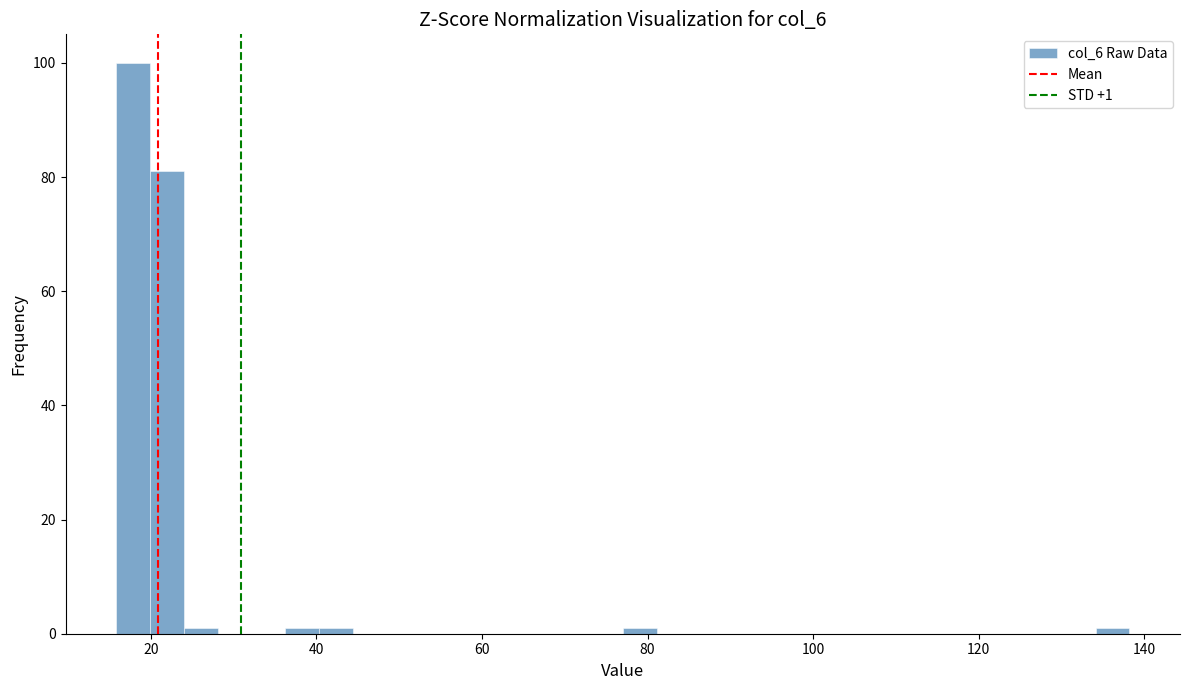

Read against the x-axis, roughly where is the centre of the tallest bar?

18